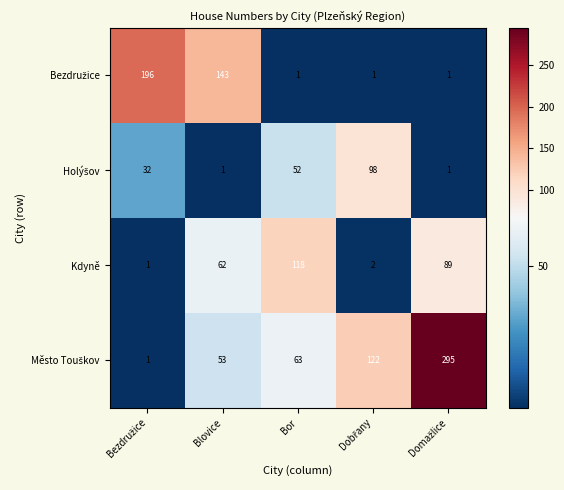

At how many categories does at least one series exceed 138?

3